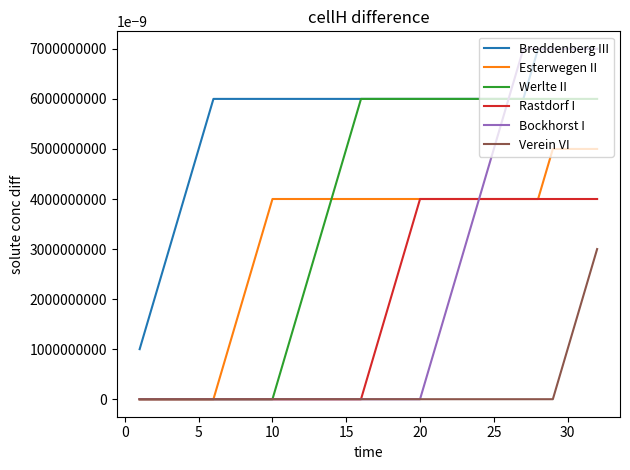

How many lines are shown in the chart?

6